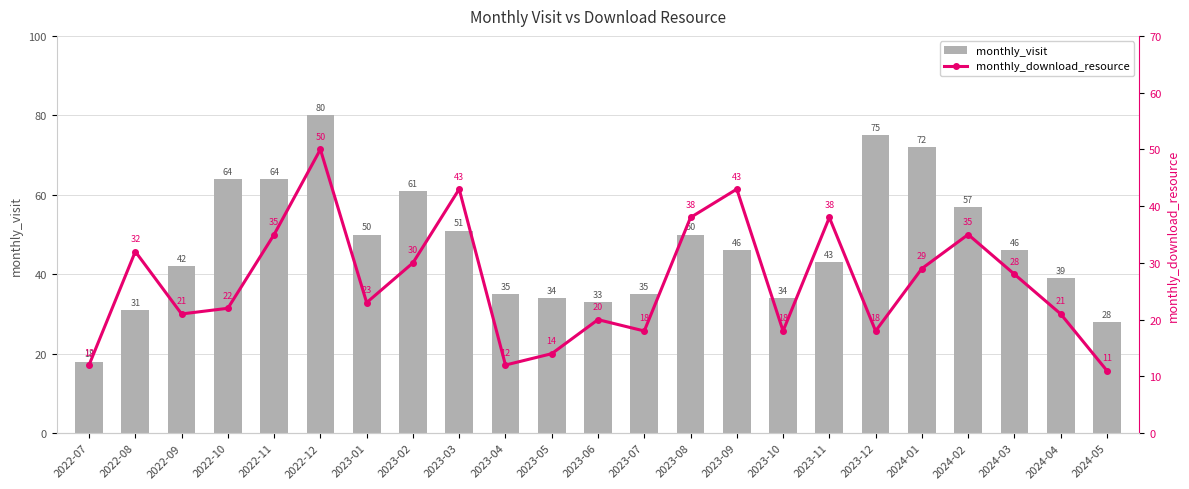

How many categories are shown in the chart?

23